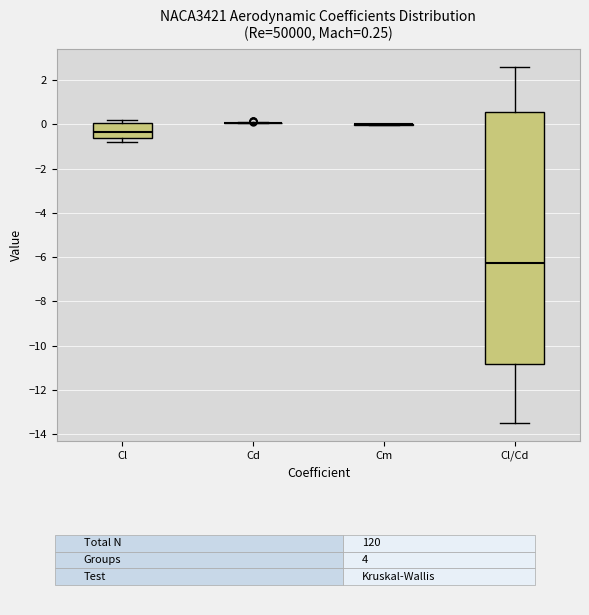

Comparing the boxes themselves (not the whiskers), which one is the tallest?

Cl/Cd